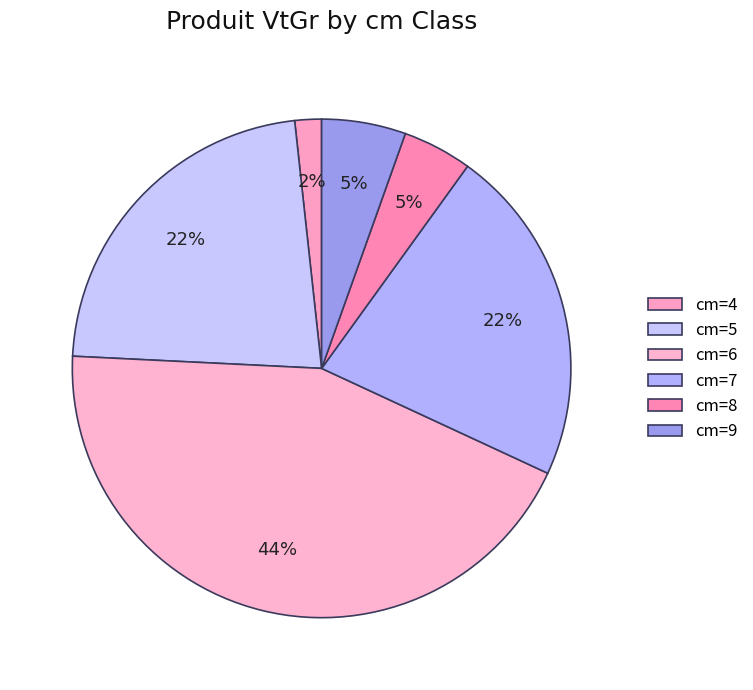

To the nearest percent, what is the difference between the largest and smallest slice percentages?

42%